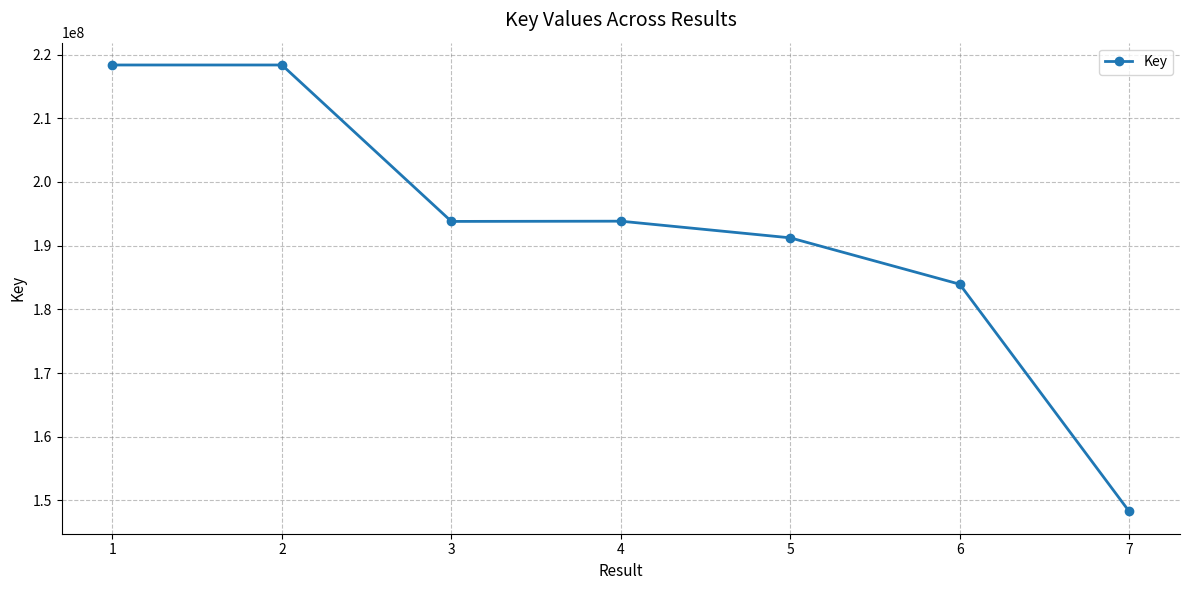

Where is the first local minimum?

3